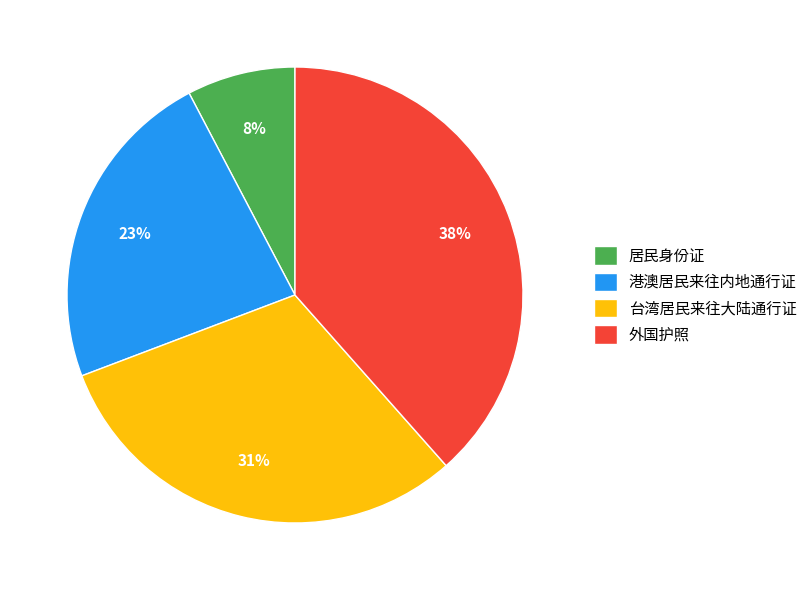

To the nearest percent, what is the difference between the 台湾居民来往大陆通行证 and 居民身份证 slice percentages?

23%